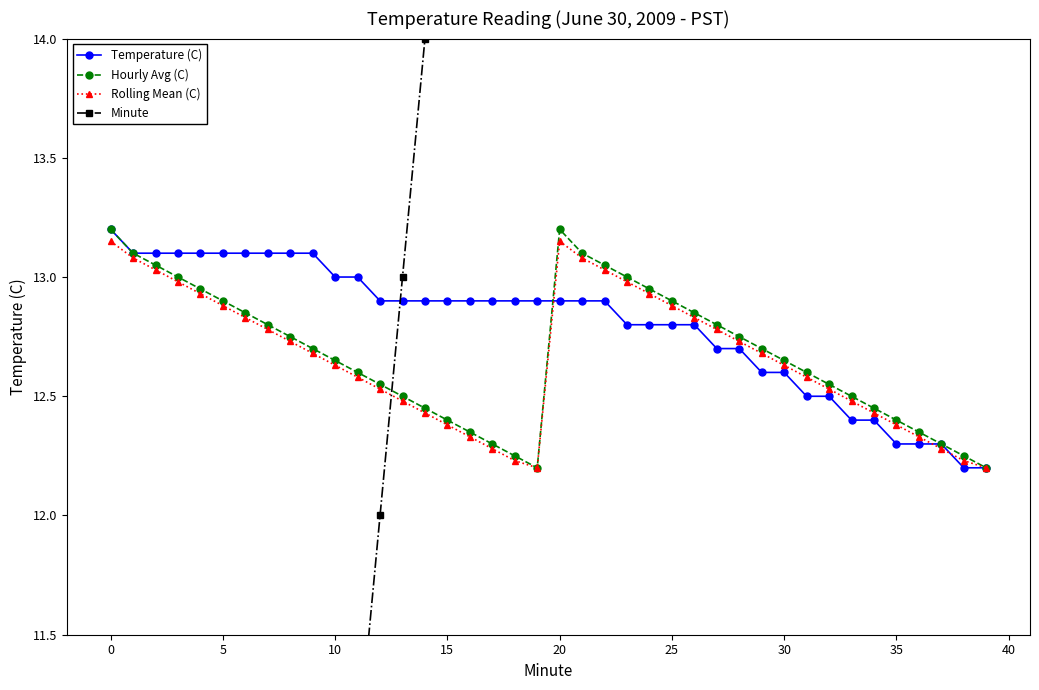

What is the difference between the Rolling Mean (C) values at 22 and 16?

0.7